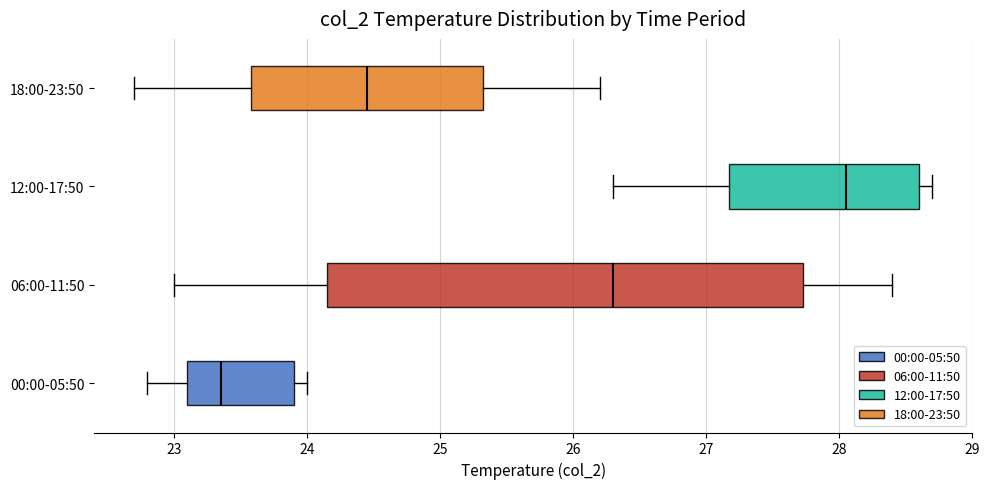

Which box has the furthest to the left median line?

00:00-05:50